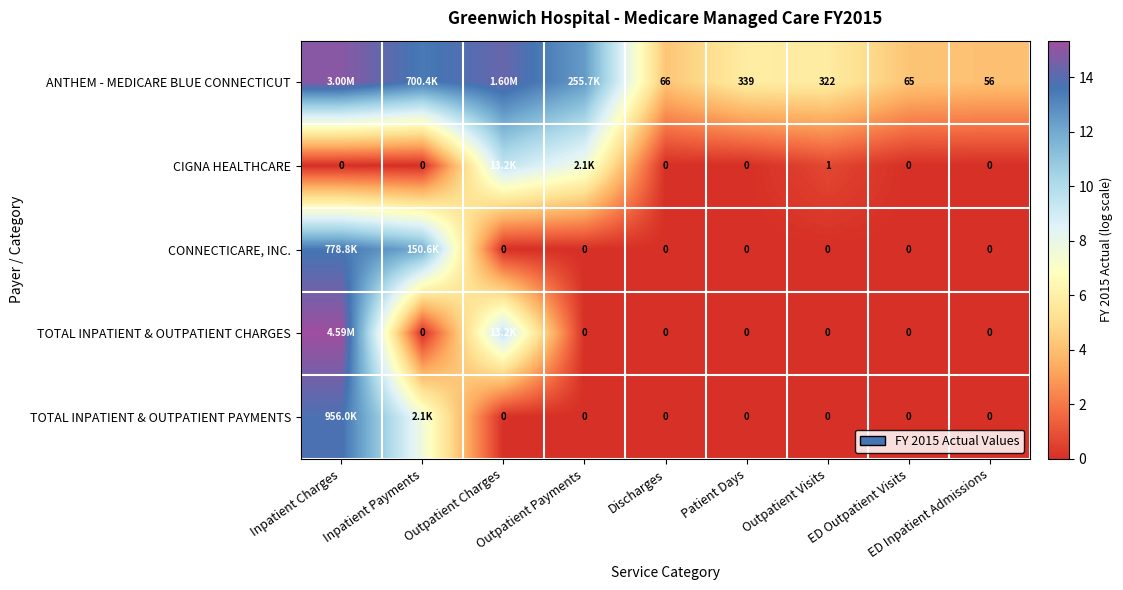

True or false: CIGNA HEALTHCARE has a value of 2.3 at Outpatient Payments.

False